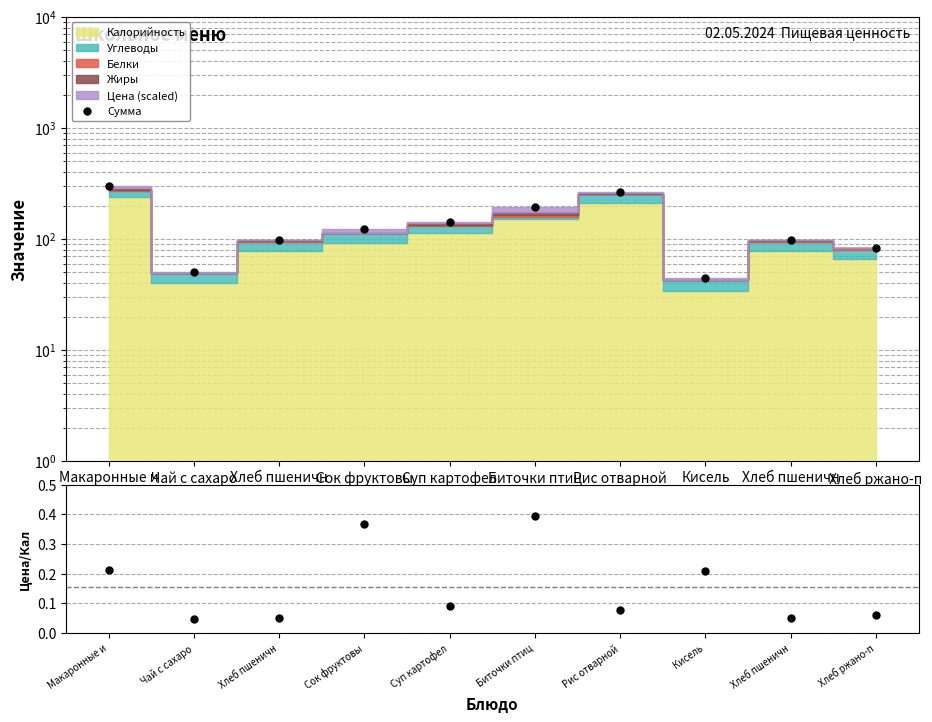

Where is the first local minimum for Цена/Кал?

Чай с сахаро